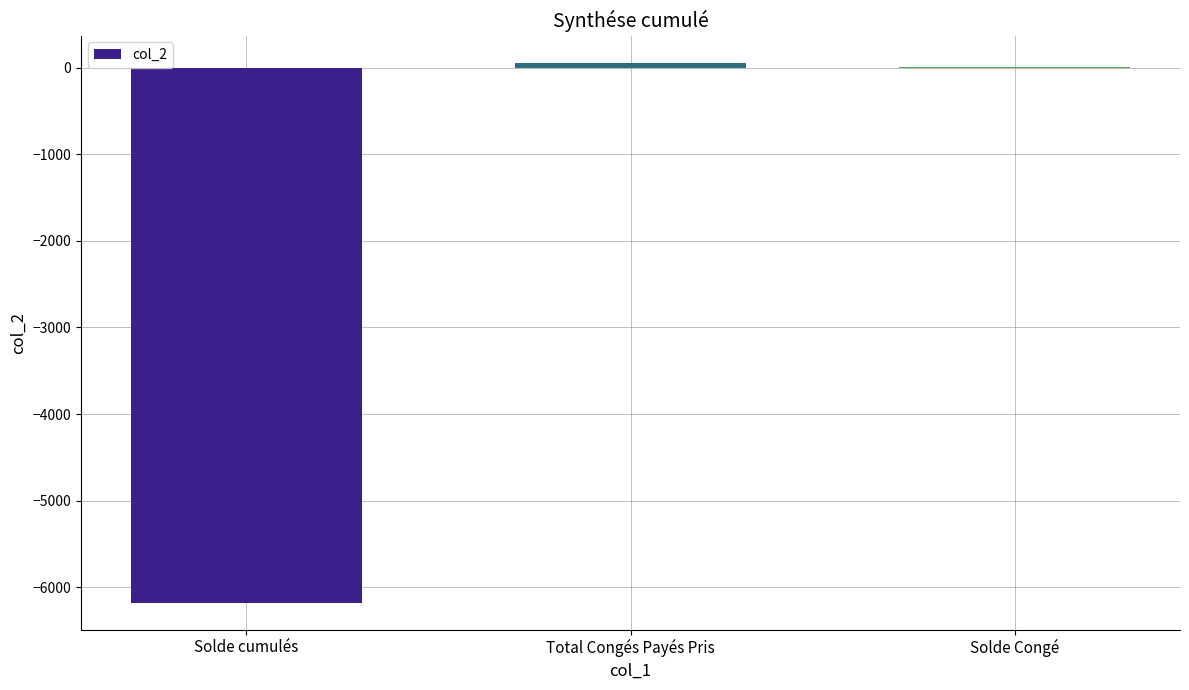

Which has a higher value, Solde cumulés or Solde Congé?

Solde Congé